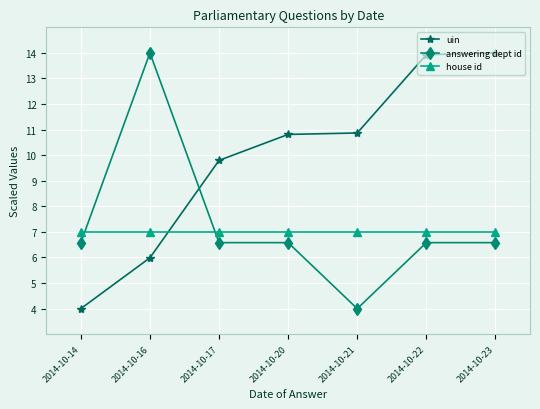

The value of answering dept id at 2014-10-21 is 5.6. True or false?

False